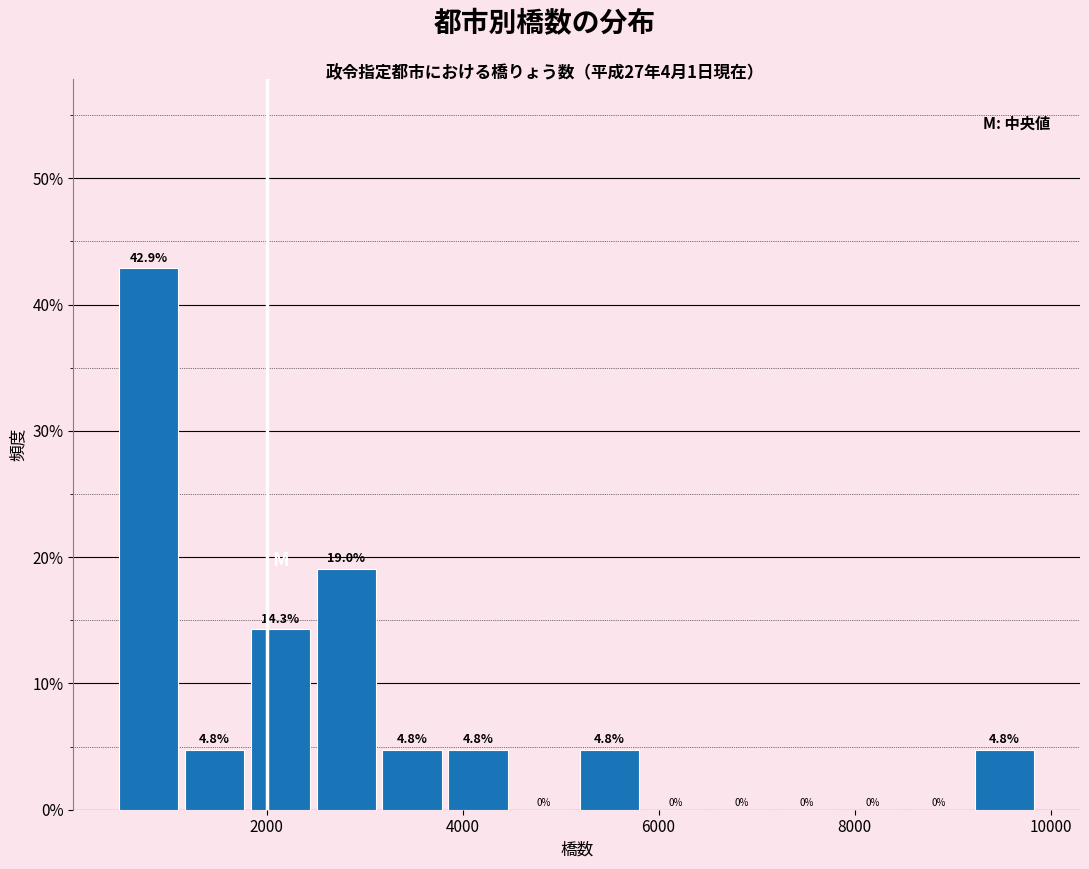

Read against the x-axis, roughly where is the centre of the tallest bar?

800